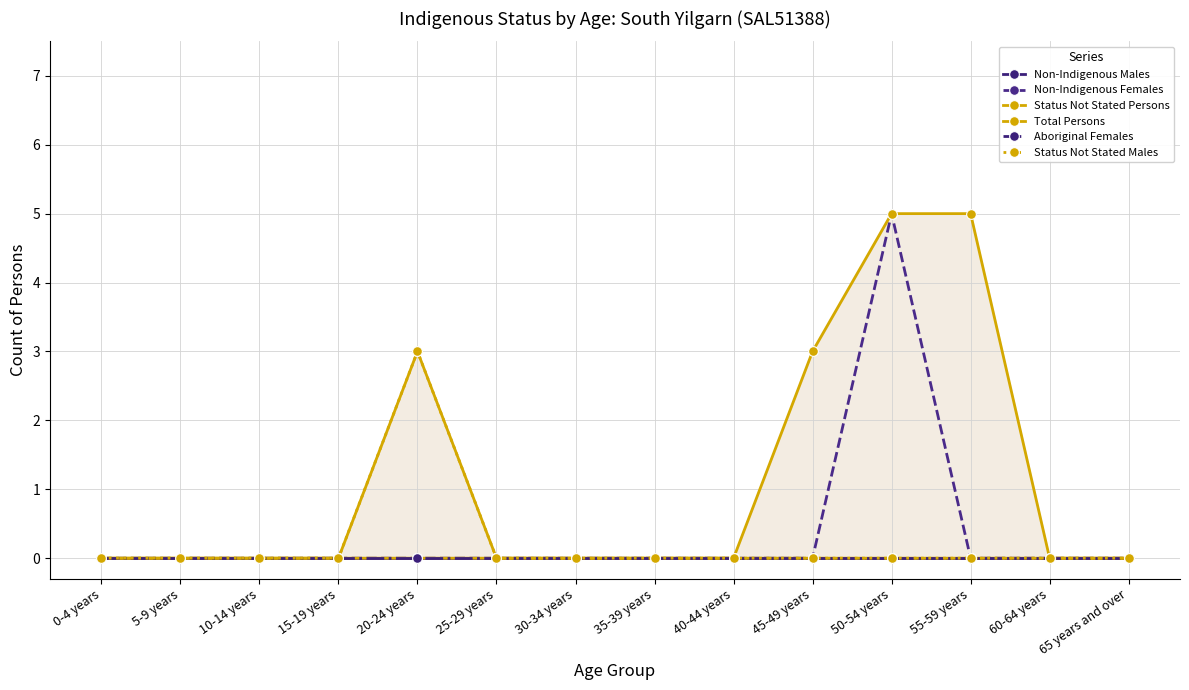

How many lines are shown in the chart?

6